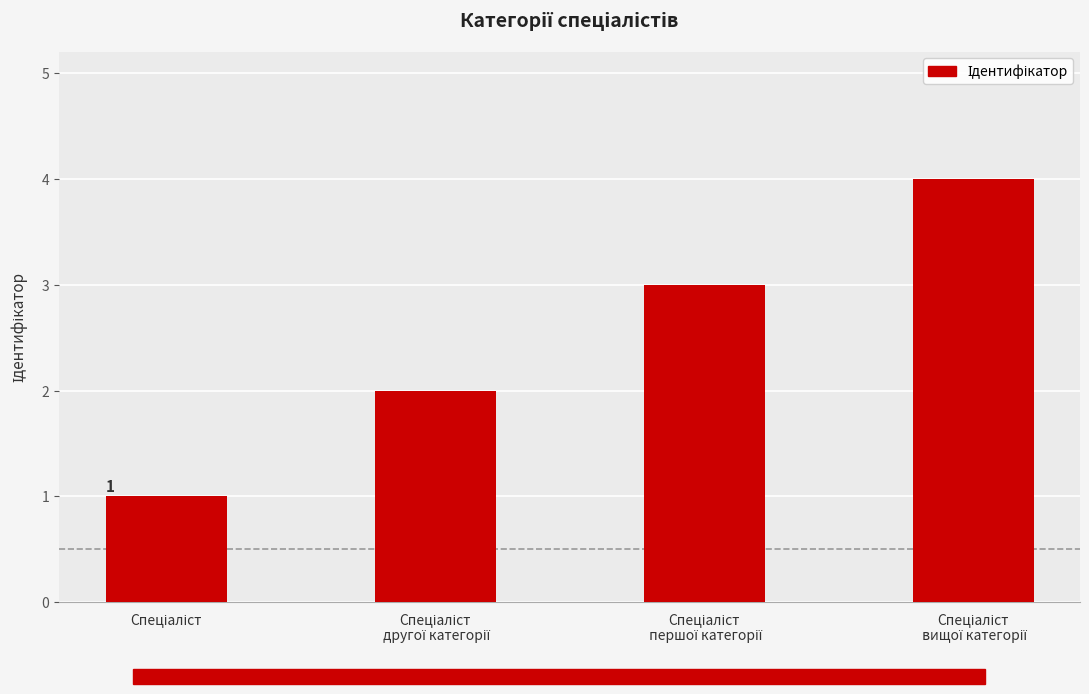

What is the difference between the maximum and minimum values?

3